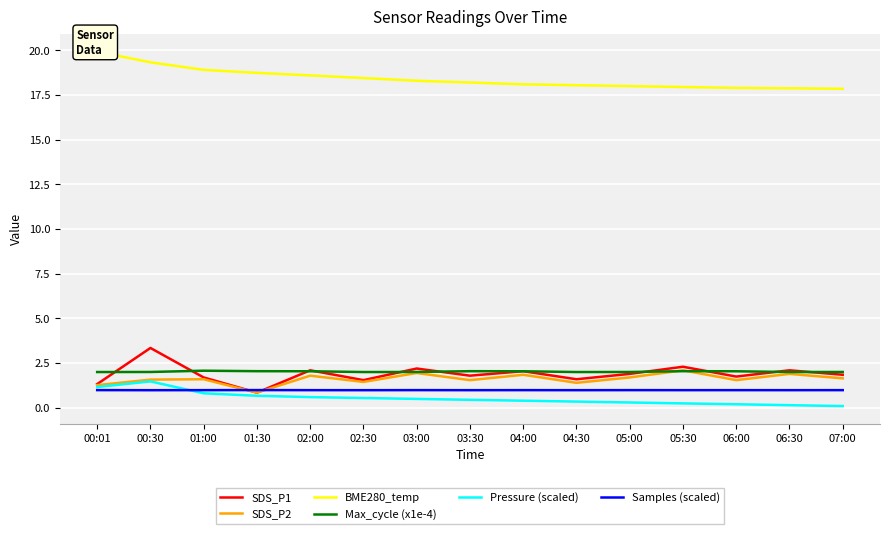

Which series changed the most between 04:30 and 05:30?

SDS_P2